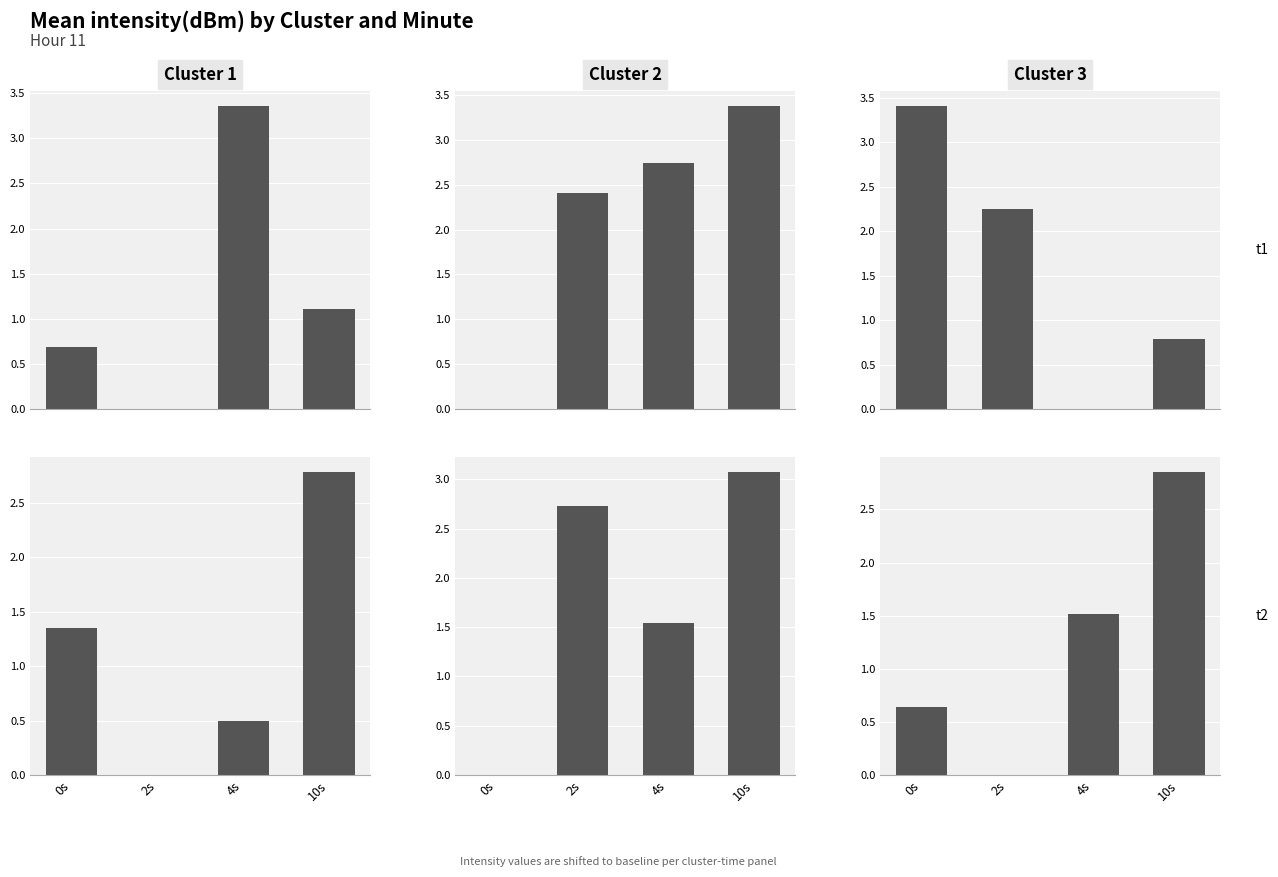

True or false: Cluster 2 t1 has a value of 1.1 at 0s.

False